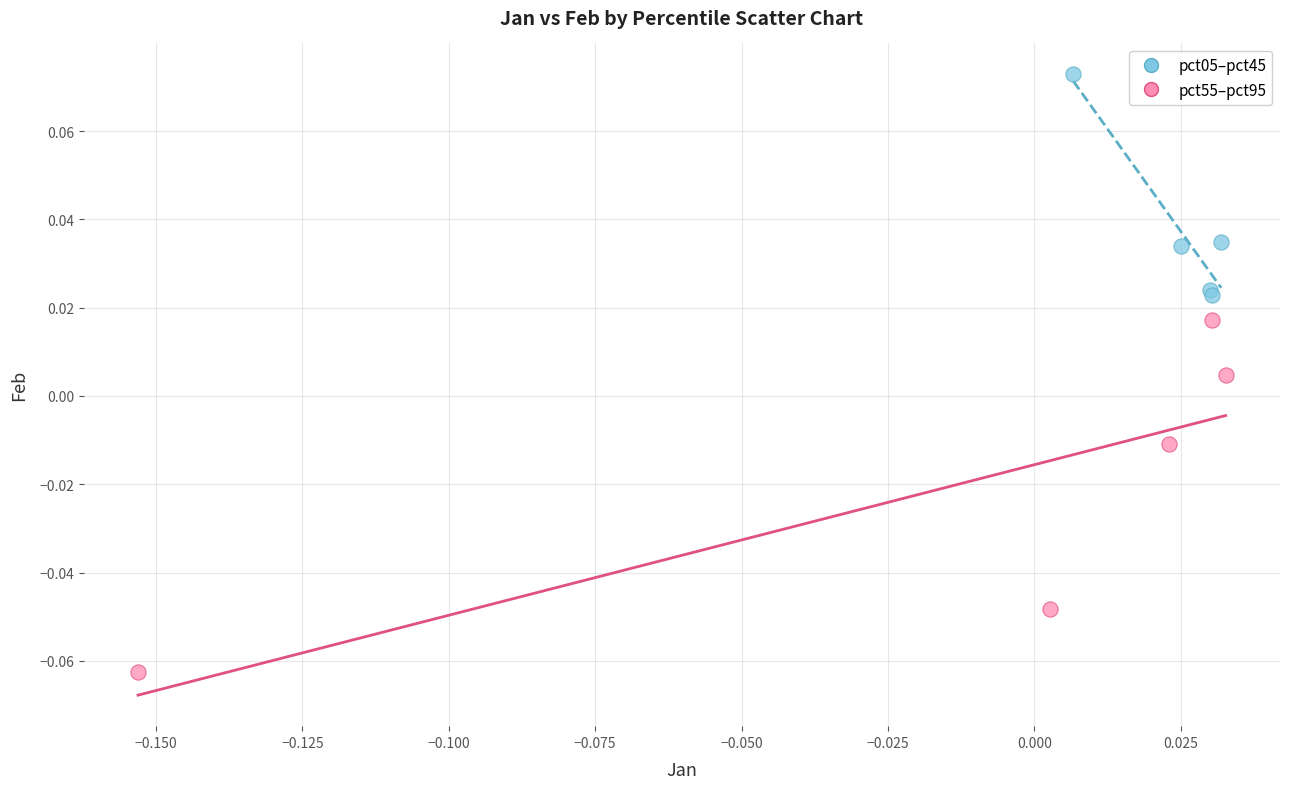

Which series reaches the minimum Y coordinate?

pct55–pct95